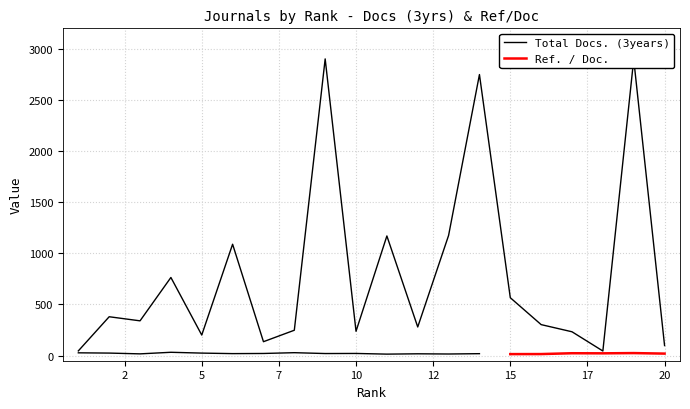

Where is the data nearest to the value 1473?

13